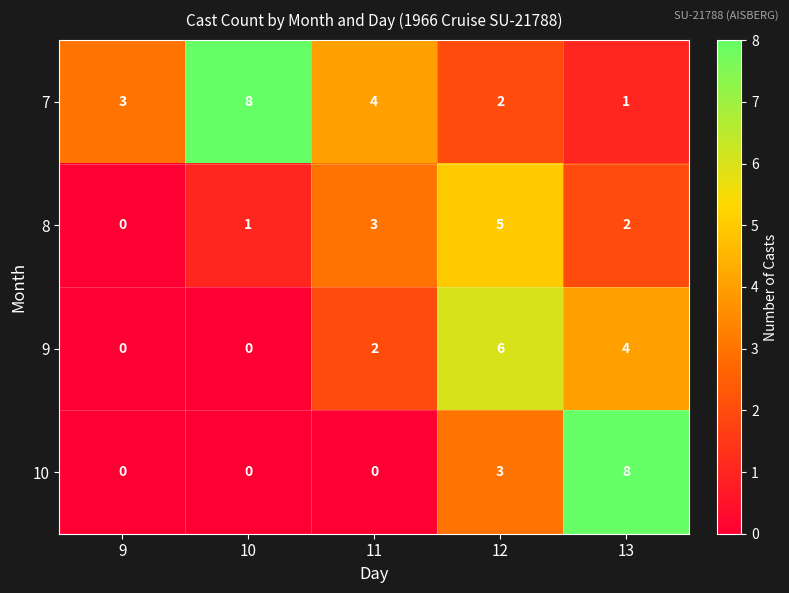

Rank the series at 11 from highest to lowest value.

7, 8, 9, 10